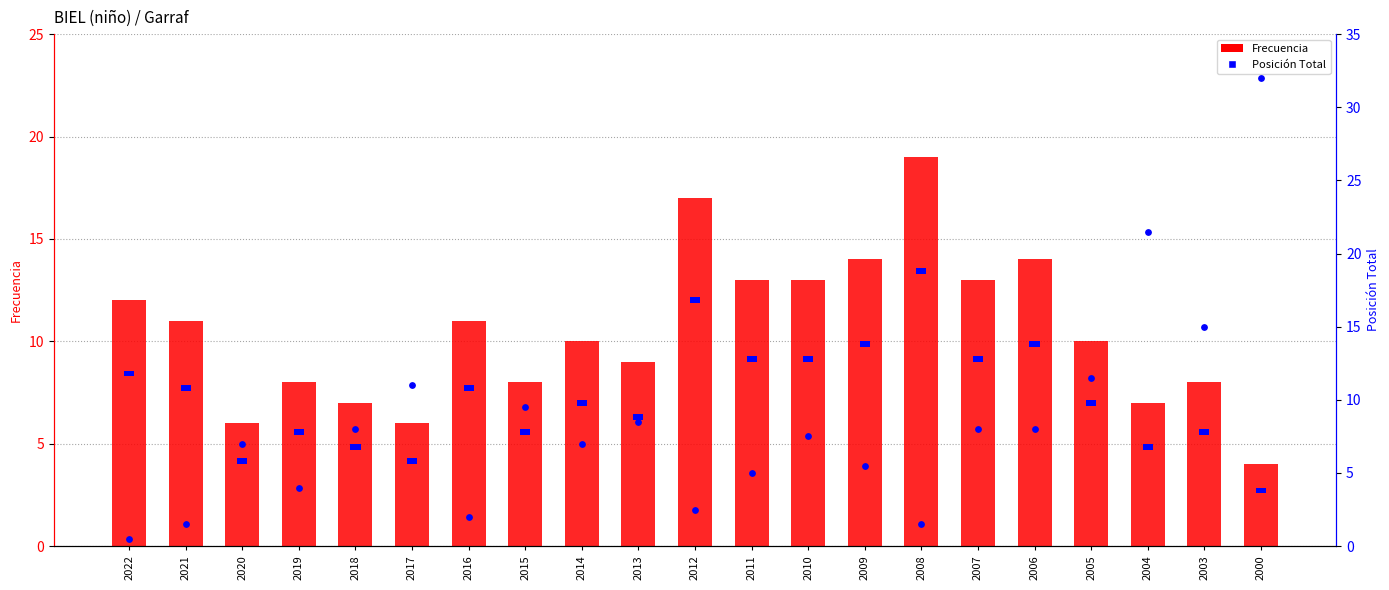

Is the value of Posición Total (rank) at 2011 greater than the value of Frecuencia at 2000?

Yes